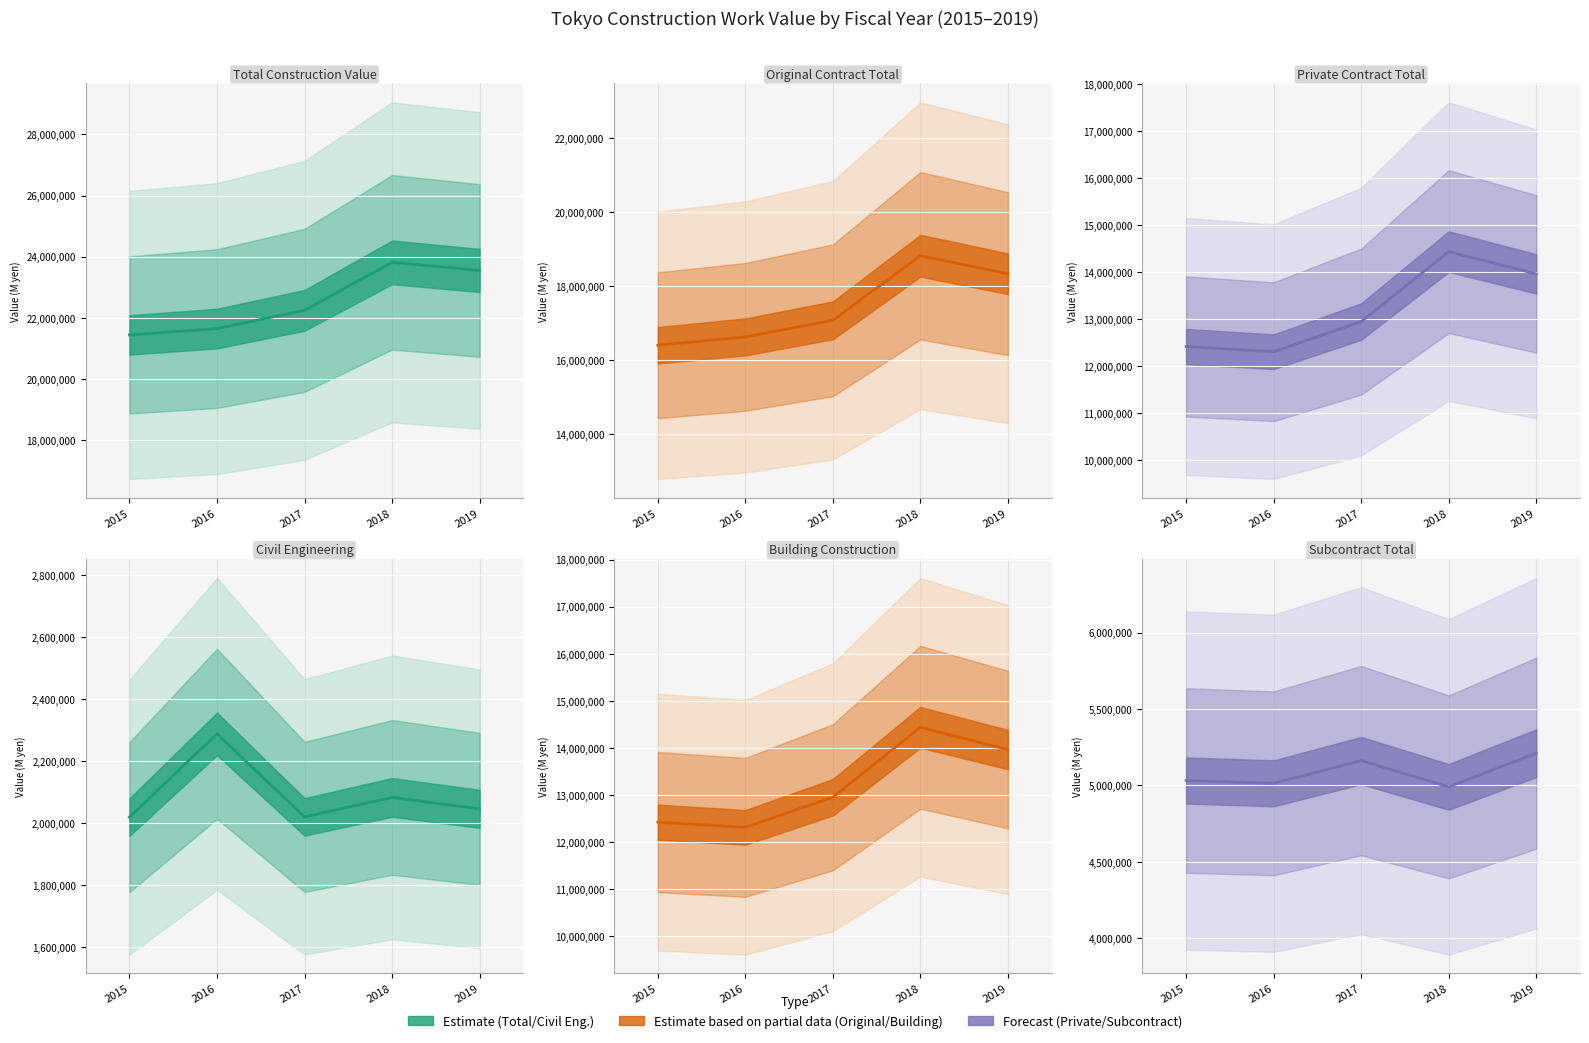

True or false: Civil Engineering has more than 1 points higher than both neighbors.

True